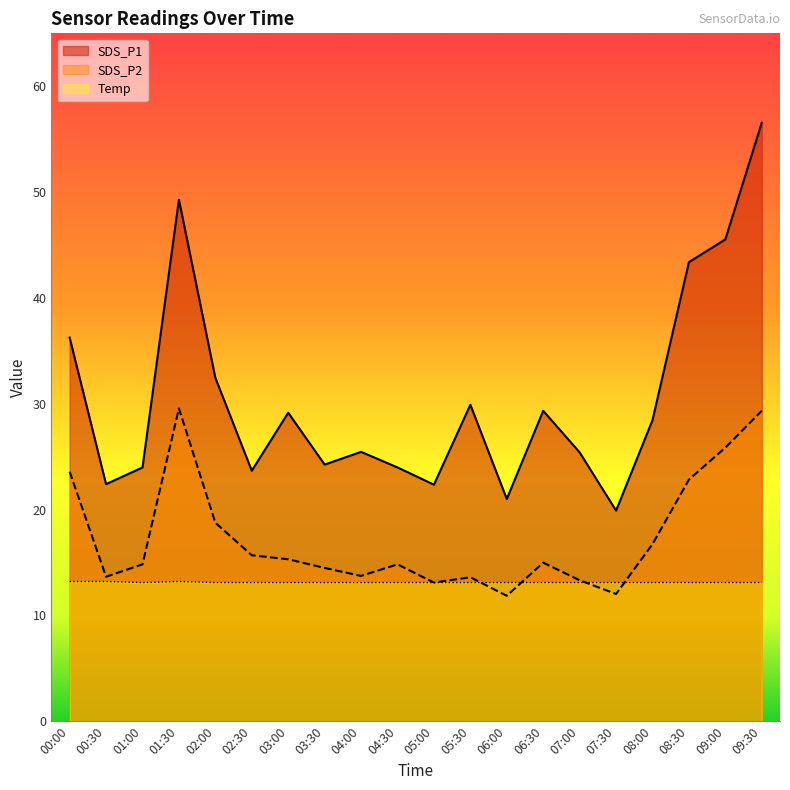

True or false: SDS_P1 and Temp intersect in this chart.

False